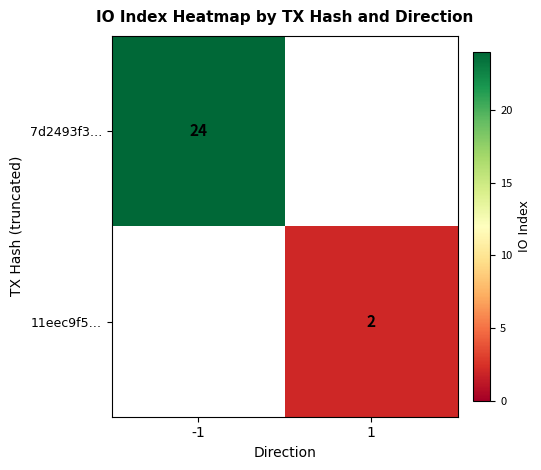

Is it true that 7d2493f3… equals 39 at -1?

False